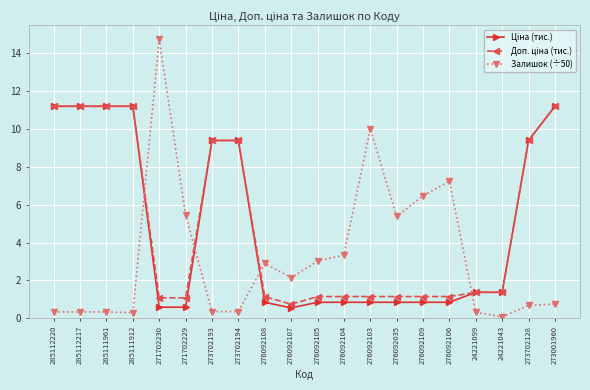

Which series has the widest spread of values?

Залишок (÷50)